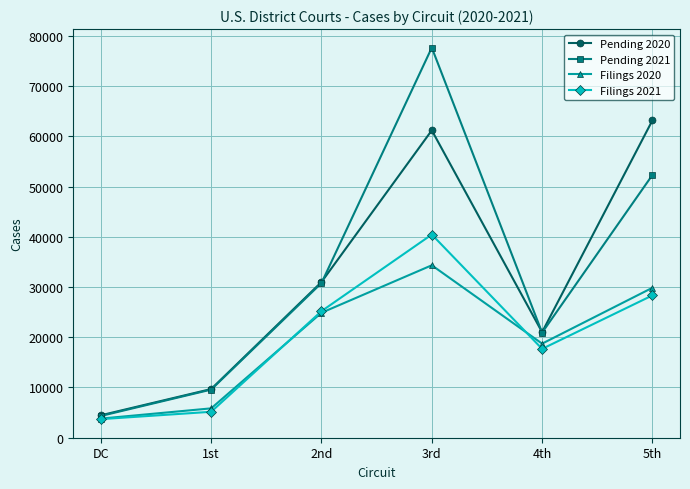

Where is Pending 2020 nearest to the value 33827?

2nd